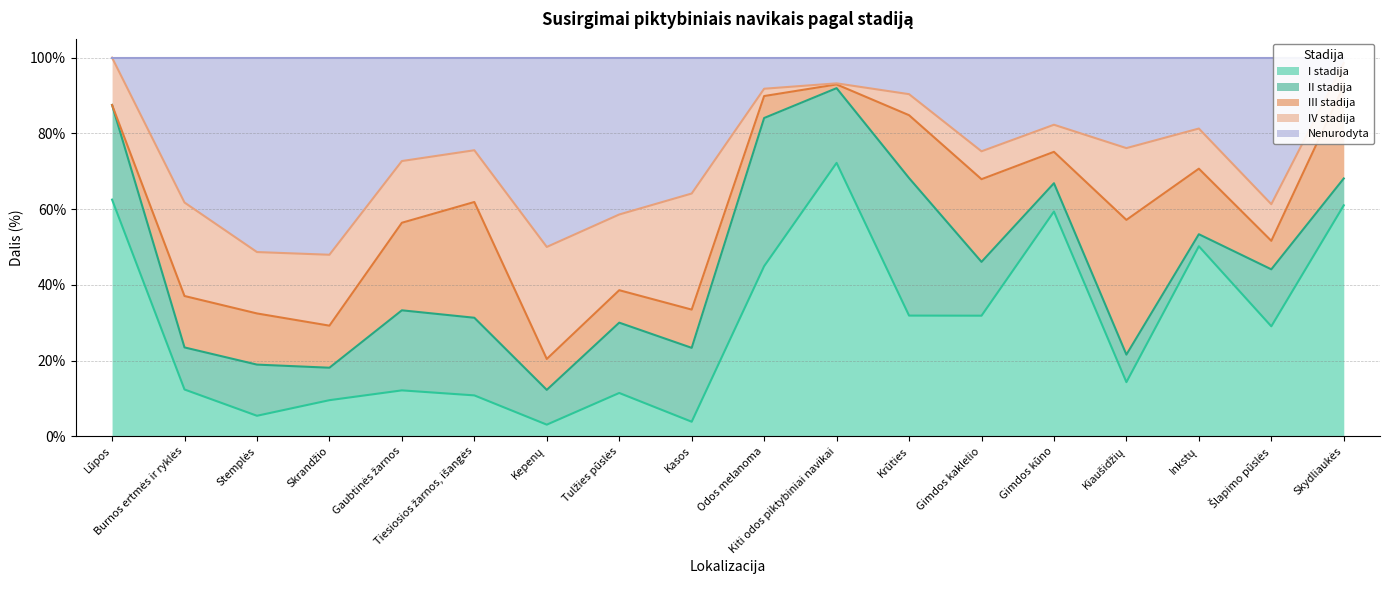

List the labels in order of Nenurodyta value, smallest first.

Lūpos, Skydliaukės, Kiti odos piktybiniai navikai, Odos melanoma, Krūties, Gimdos kūno, Inkstų, Kiaušidžių, Tiesiosios žarnos, išangės, Gimdos kaklelio, Gaubtinės žarnos, Kasos, Burnos ertmės ir ryklės, Šlapimo pūslės, Tulžies pūslės, Kepenų, Stemplės, Skrandžio